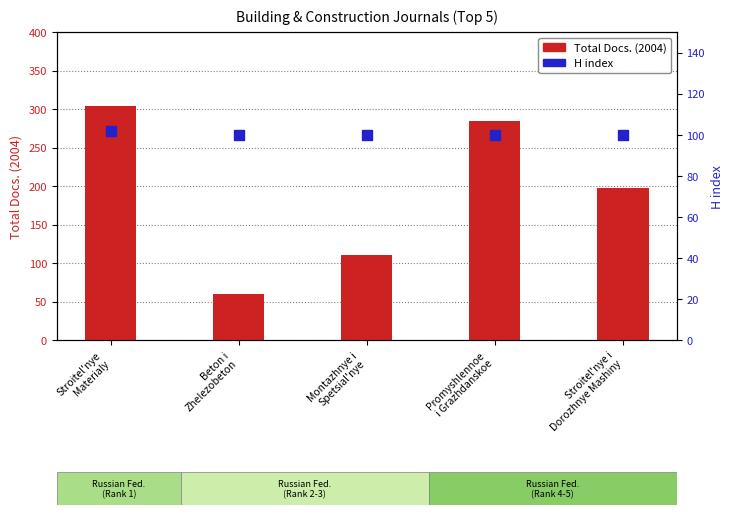

Which series contains the lowest Y value?

Total Docs. (2004)